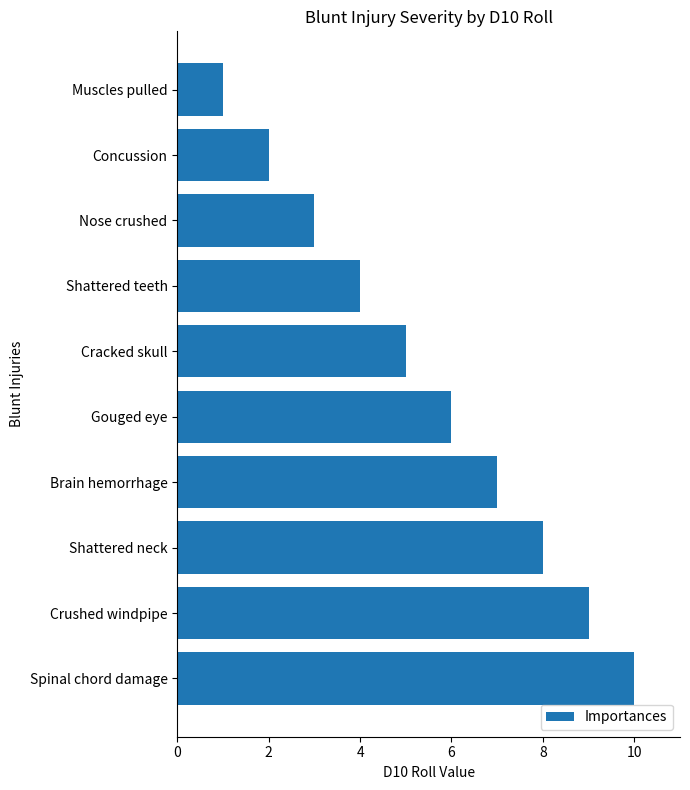

Are the bars horizontal?

Yes